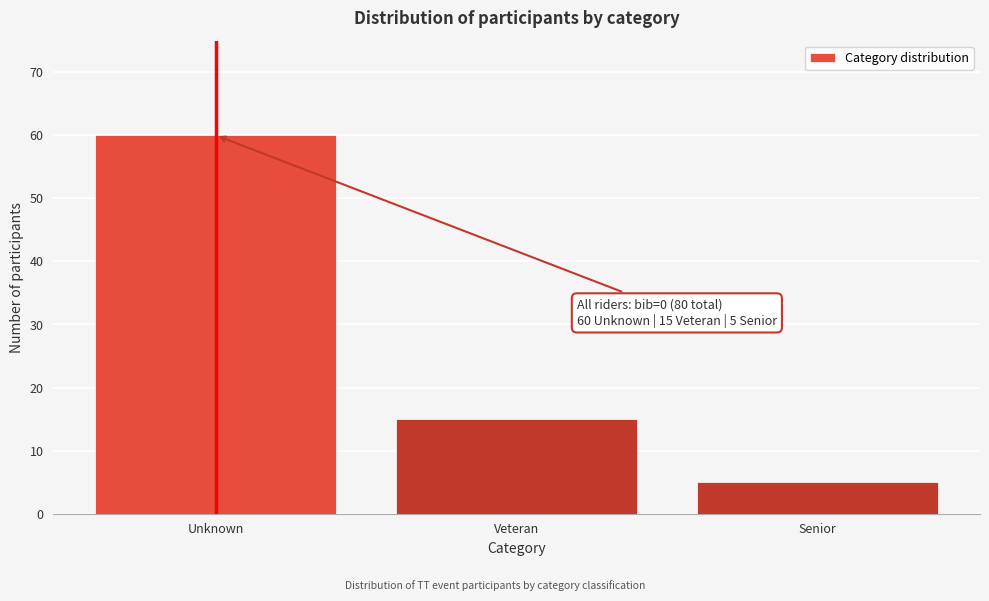

Reading right to left, what are all the values shown in this chart?

Senior=5	Veteran=15	Unknown=60